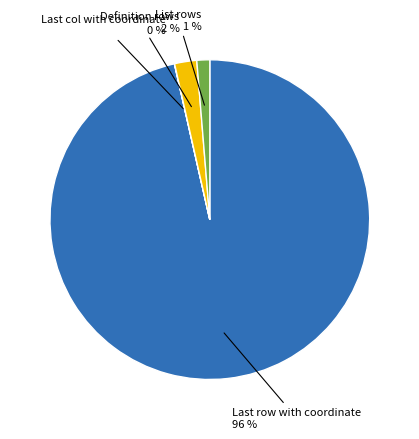

To the nearest percent, what is the average slice percentage?

25%